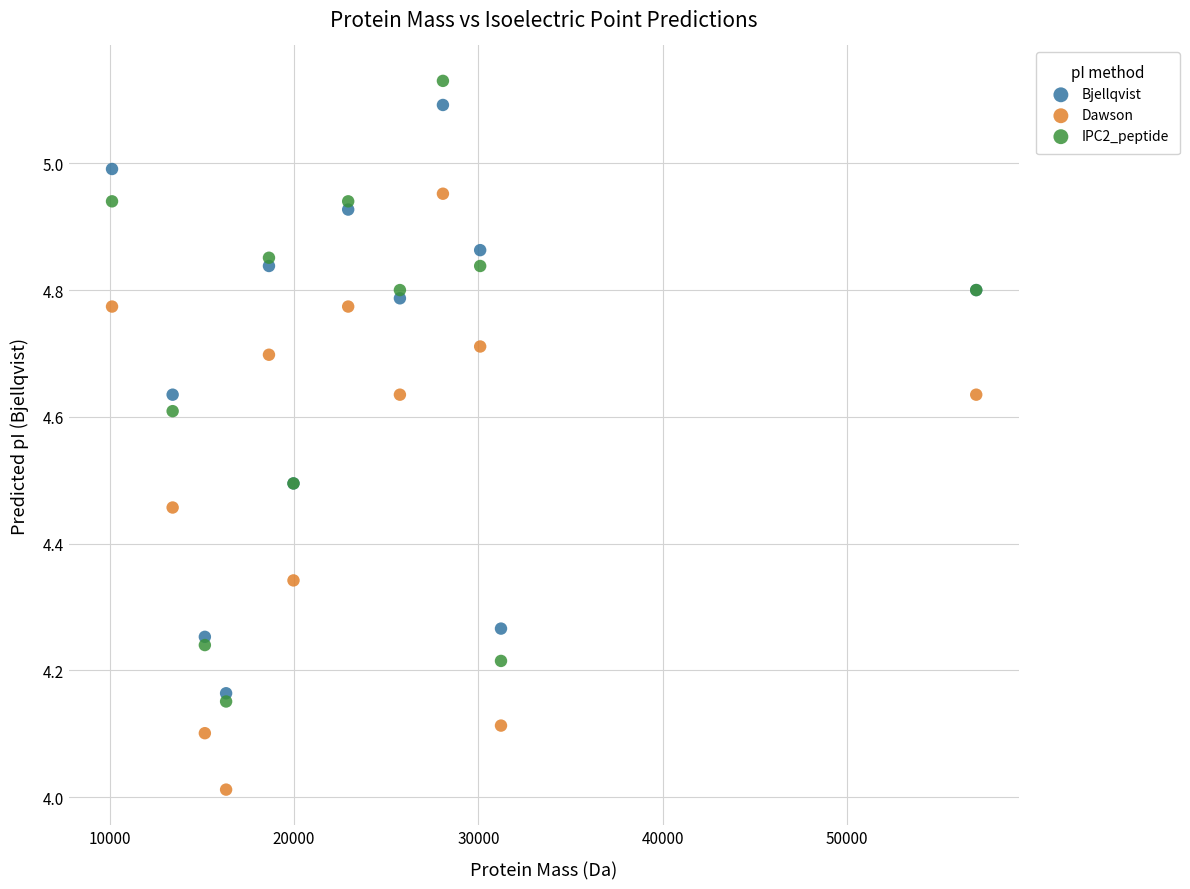

Which series contains the lowest Y value?

Dawson